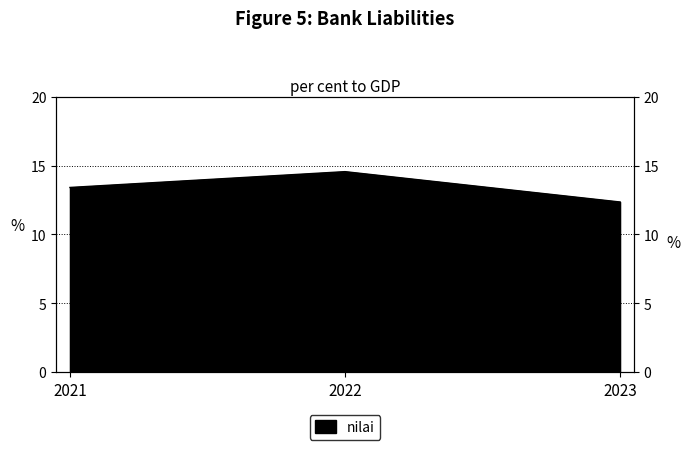

What is the value of the 3rd point from the left?

12.4